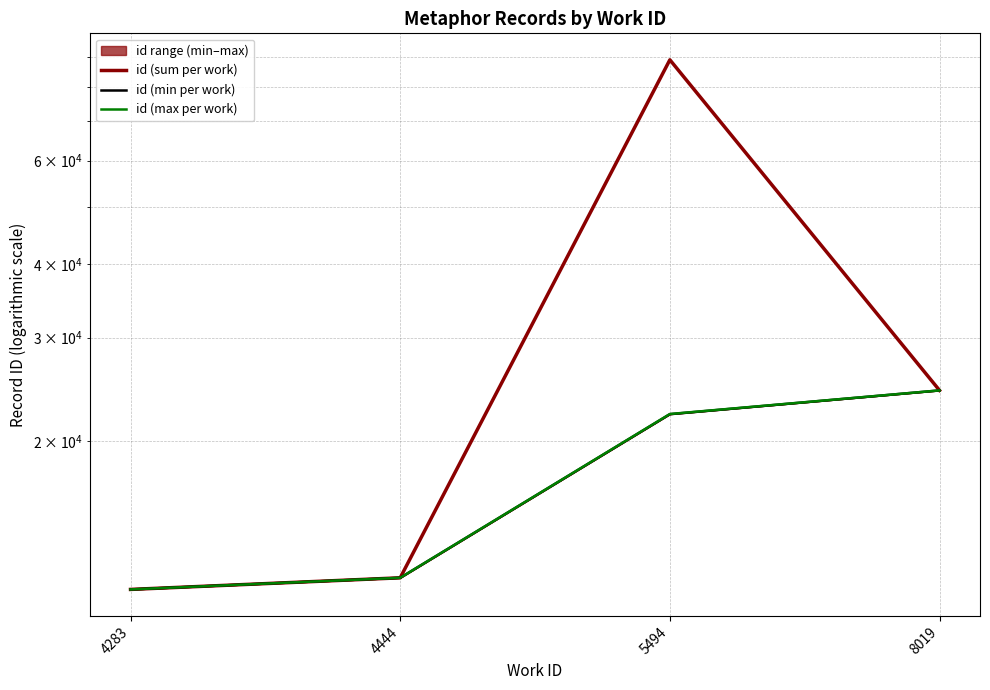

What is the greatest value displayed?

88976